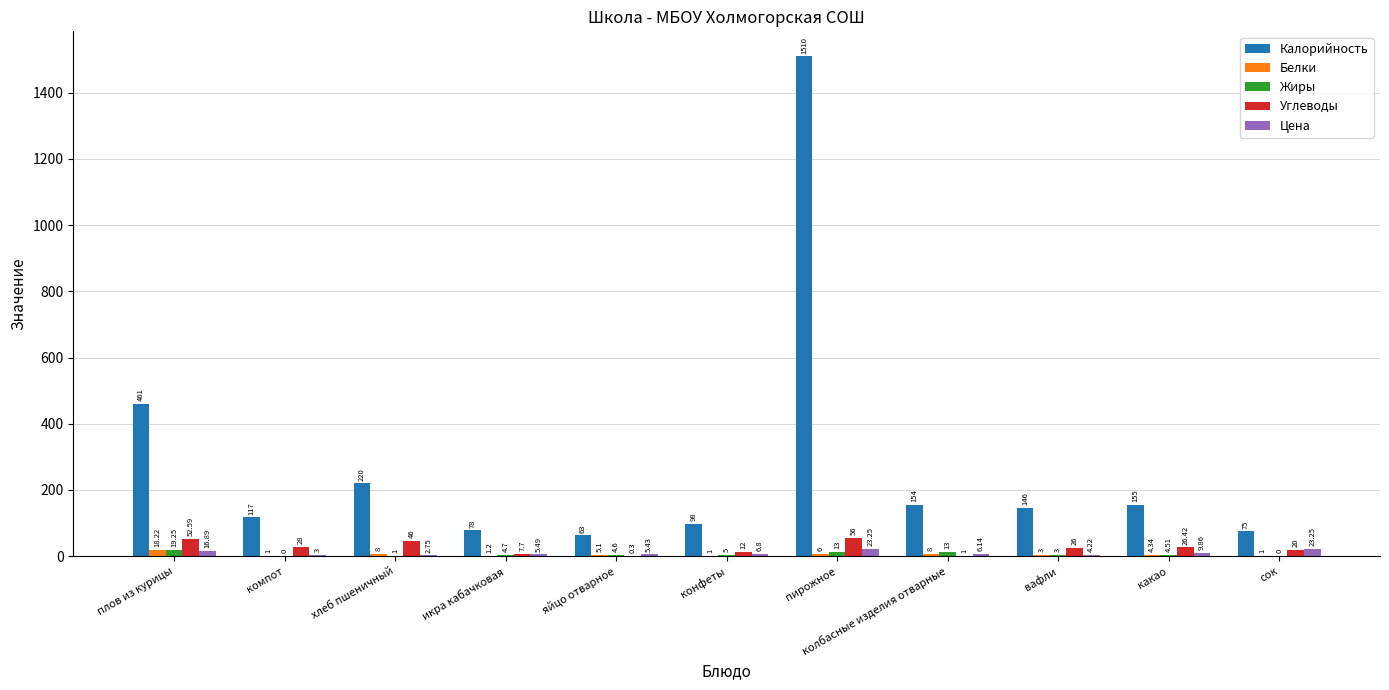

Are the bars grouped side by side (vs. stacked)?

Yes